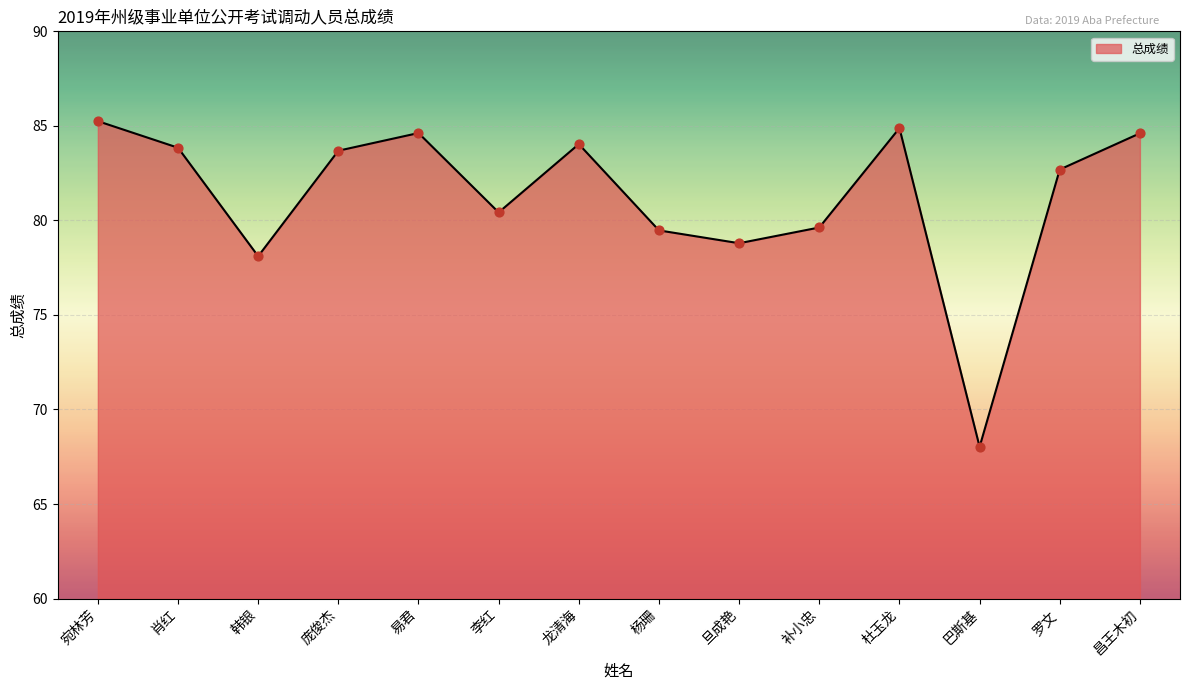

What is the ratio of the value at 昌王木初 to the value at 韩银?

1.1